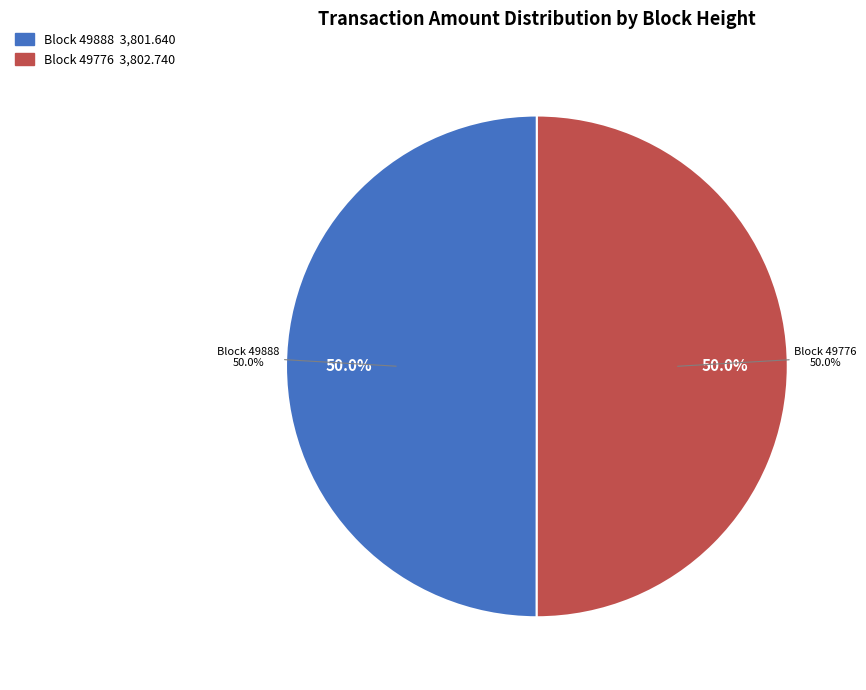

What is the largest slice in the pie chart?

49776